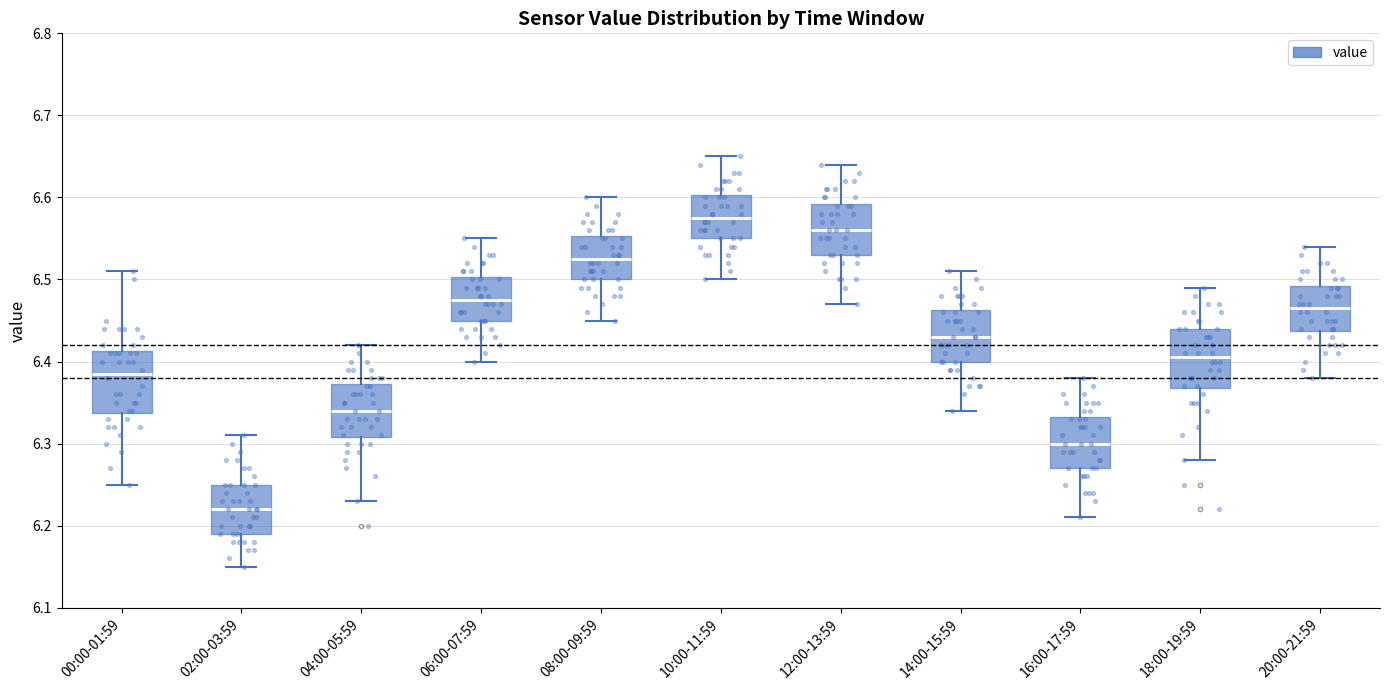

Reading left to right, read every box against the y-axis: the position of its median line, the range the box covers, and the ends of its whiskers. The values are not printed on the chart, so give them approximately, as read against the axis.

00:00-01:59: median 6.39, box 6.34 to 6.41, whiskers 6.25 to 6.51
02:00-03:59: median 6.22, box 6.19 to 6.25, whiskers 6.15 to 6.31
04:00-05:59: median 6.34, box 6.31 to 6.37, whiskers 6.23 to 6.42
06:00-07:59: median 6.48, box 6.45 to 6.50, whiskers 6.40 to 6.55
08:00-09:59: median 6.53, box 6.50 to 6.55, whiskers 6.45 to 6.60
10:00-11:59: median 6.58, box 6.55 to 6.60, whiskers 6.50 to 6.65
12:00-13:59: median 6.56, box 6.53 to 6.59, whiskers 6.47 to 6.64
14:00-15:59: median 6.43, box 6.40 to 6.46, whiskers 6.34 to 6.51
16:00-17:59: median 6.30, box 6.27 to 6.33, whiskers 6.21 to 6.38
18:00-19:59: median 6.41, box 6.37 to 6.44, whiskers 6.28 to 6.49
20:00-21:59: median 6.47, box 6.44 to 6.49, whiskers 6.38 to 6.54